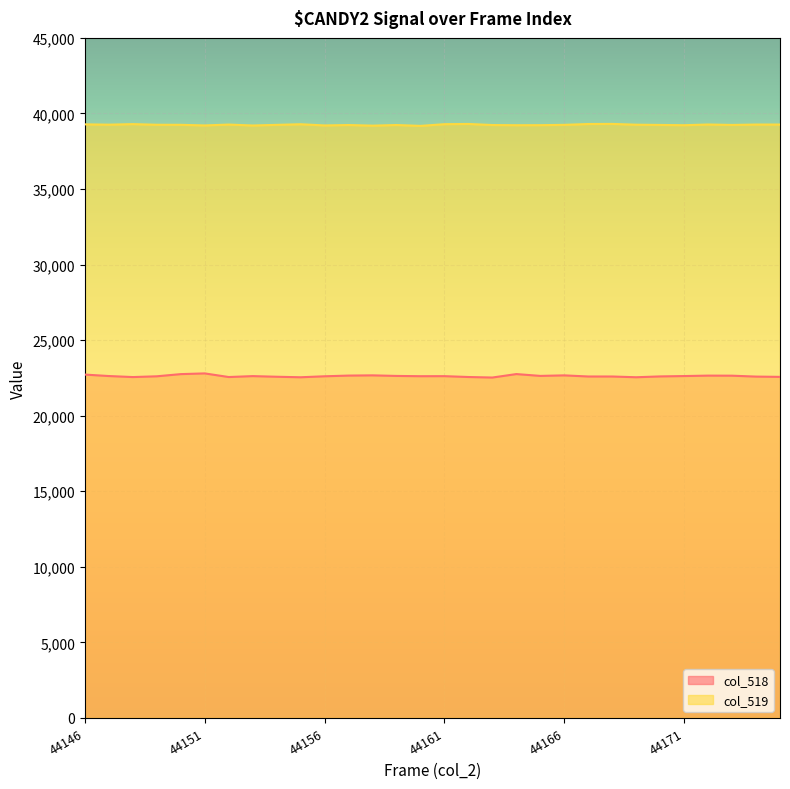

What is the maximum value for col_519?

39307